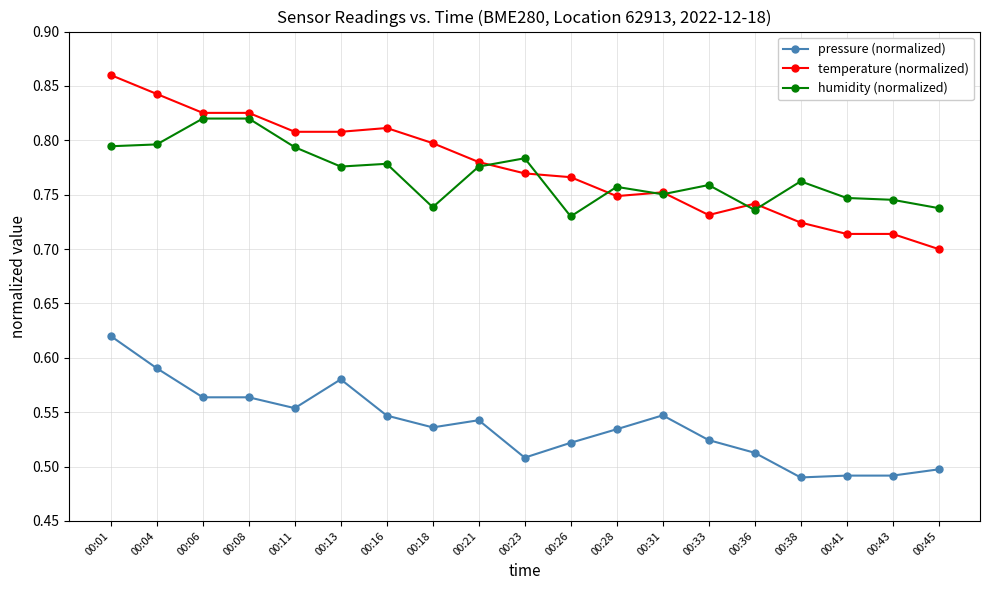

List the series in order of their peak value, highest first.

temperature (normalized), humidity (normalized), pressure (normalized)